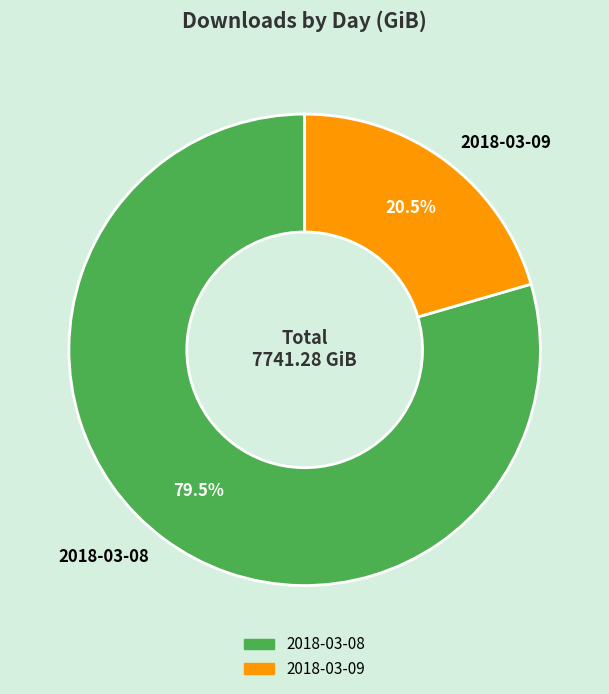

Approximately how many times larger is the value at 2018-03-09 compared to 2018-03-08?

0.3